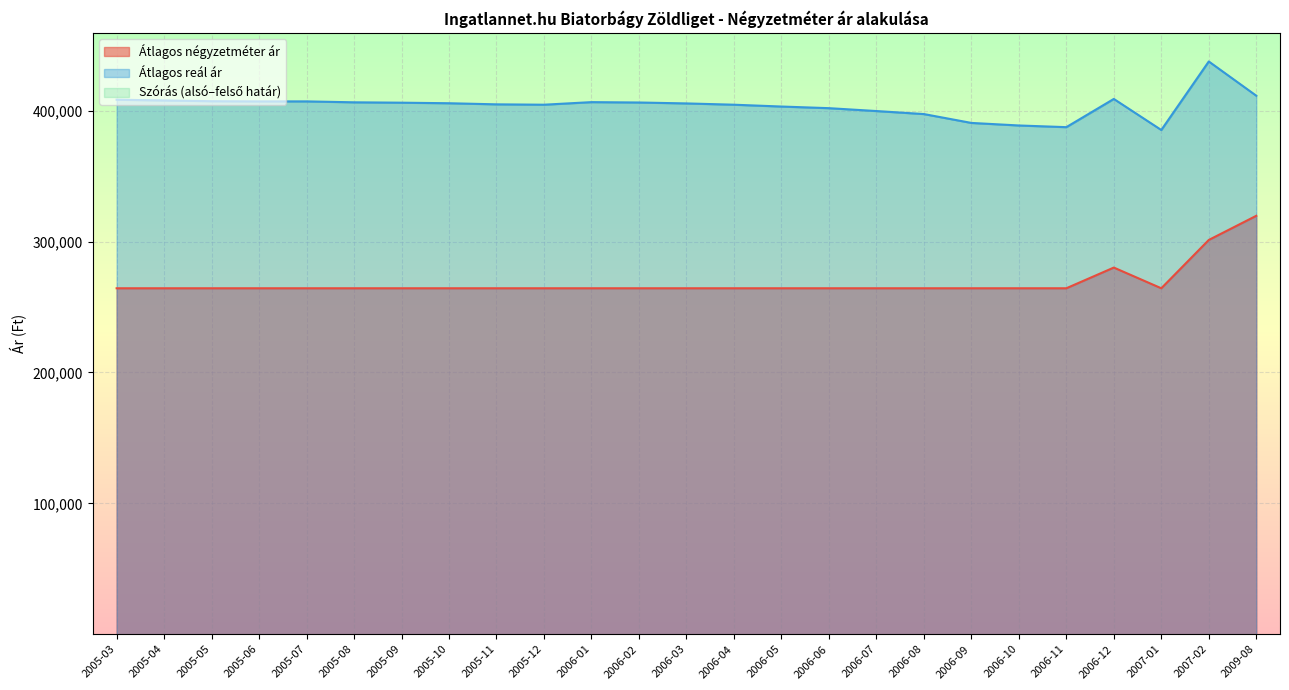

Is it true that Átlagos négyzetméter ár equals 264285 at 2006-08?

True